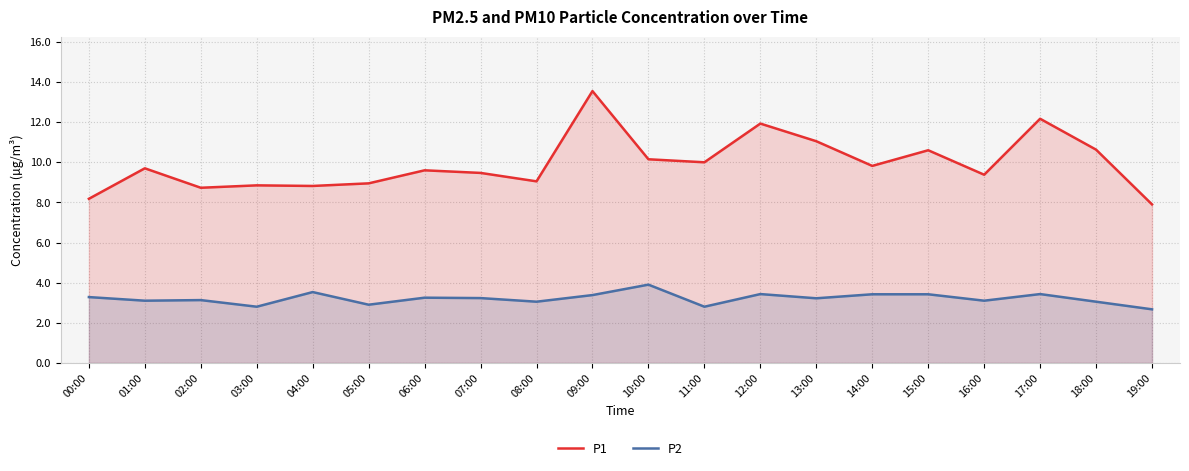

What is the difference between the second highest and second lowest values in the P1 series?

4.0